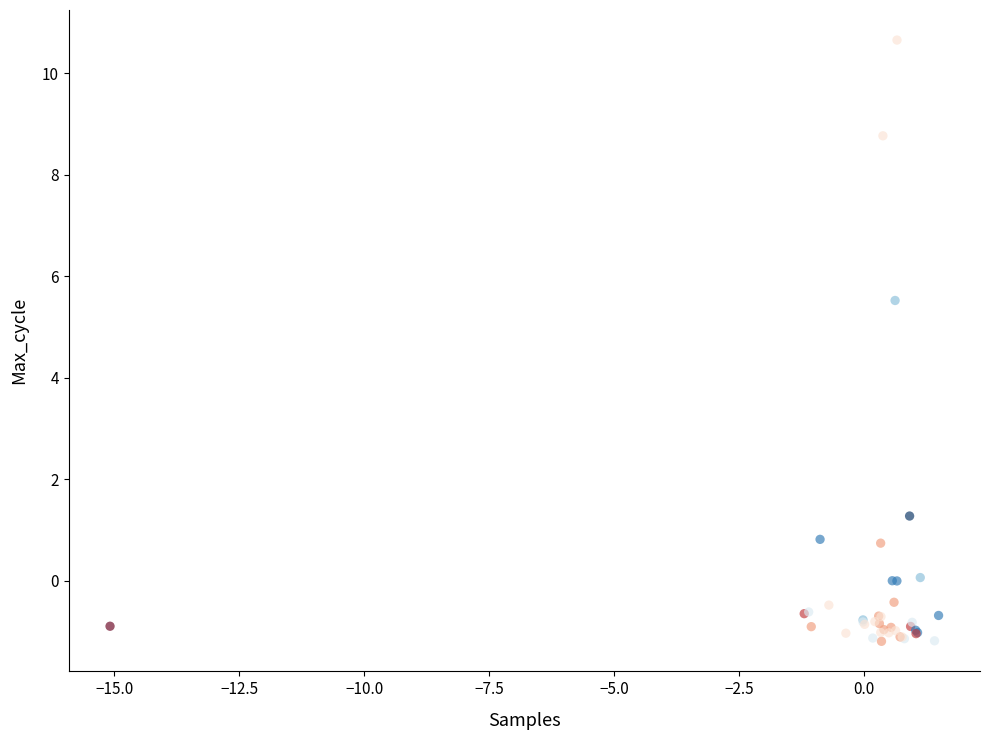

What Y value in the scatter plot is closest to 4?

5.5